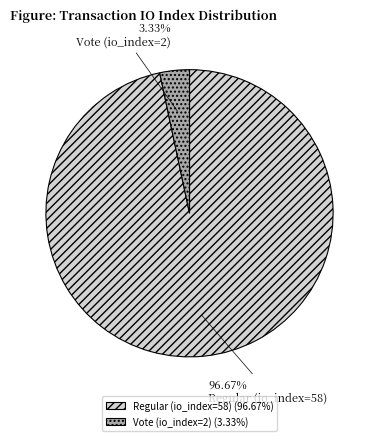

Which has a higher value, Vote (io_index=2) or Regular (io_index=58)?

Regular (io_index=58)